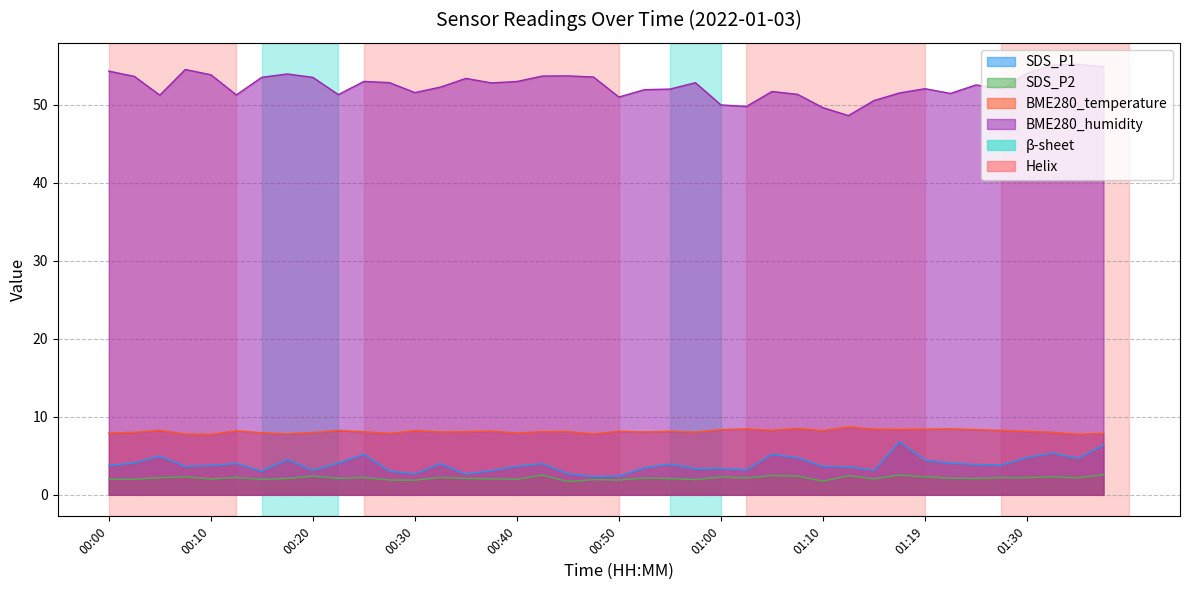

At which label is SDS_P2 closest to 2?

00:00